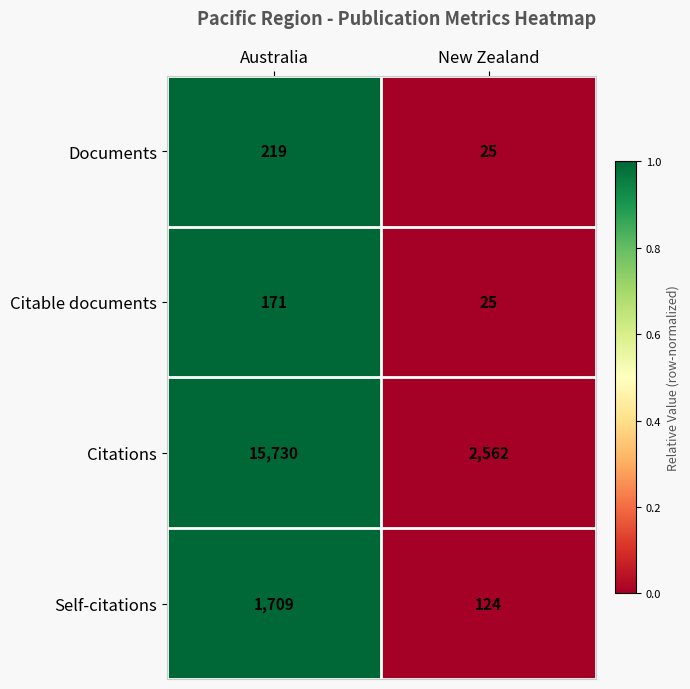

Reading left to right, what are all the values shown in this chart?

Documents: Australia=219	New Zealand=25
Citable documents: Australia=171	New Zealand=25
Citations: Australia=15730	New Zealand=2562
Self-citations: Australia=1709	New Zealand=124